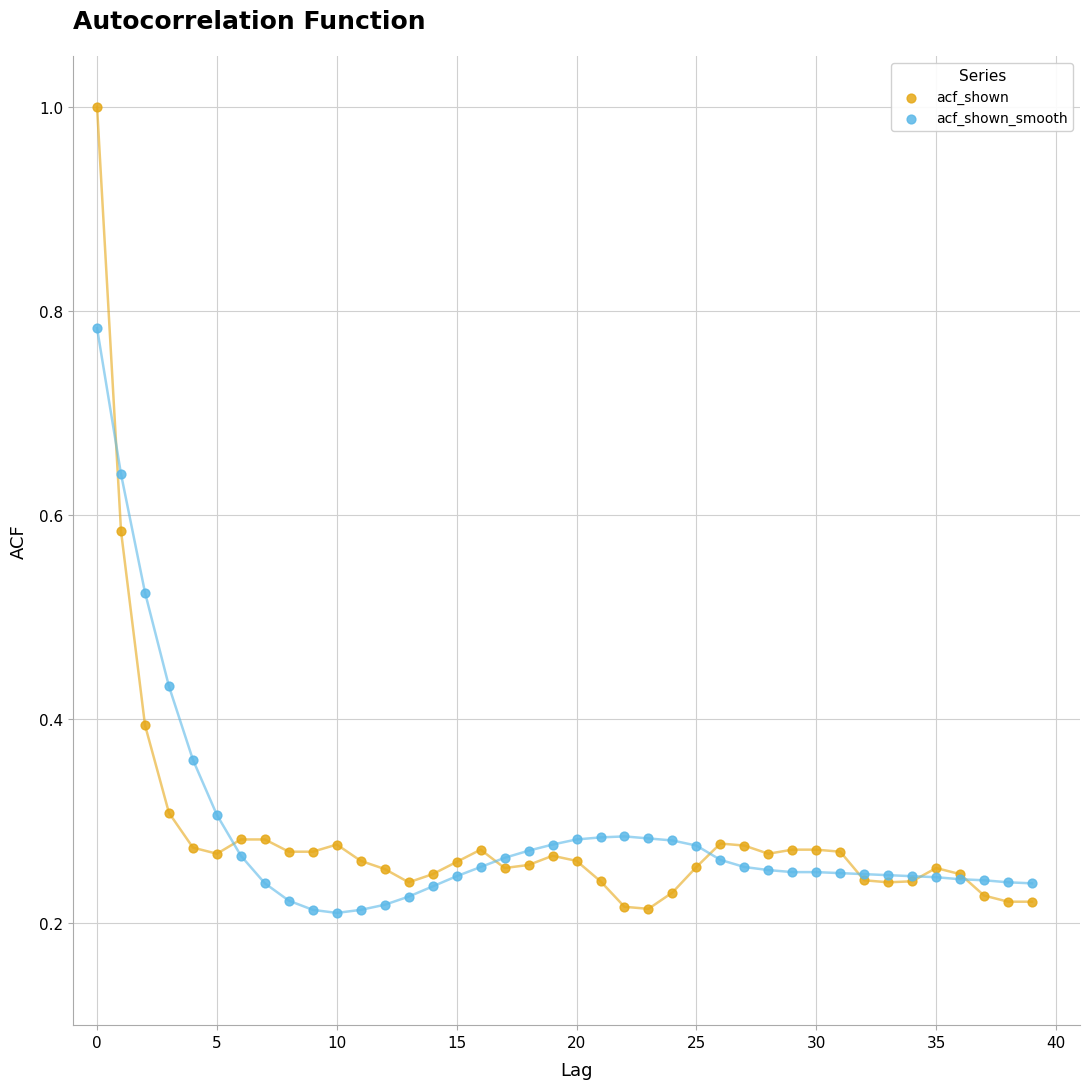

Which series contains the highest Y value?

acf_shown